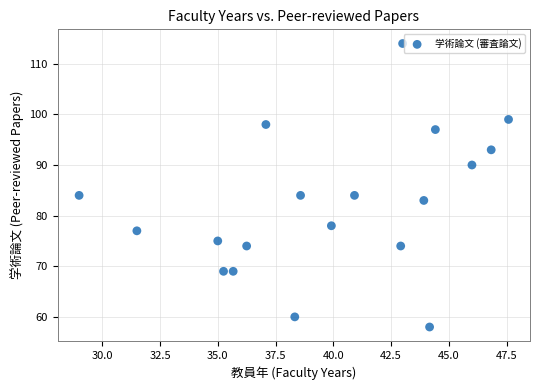

What is the range of Y values (max minus min)?

56